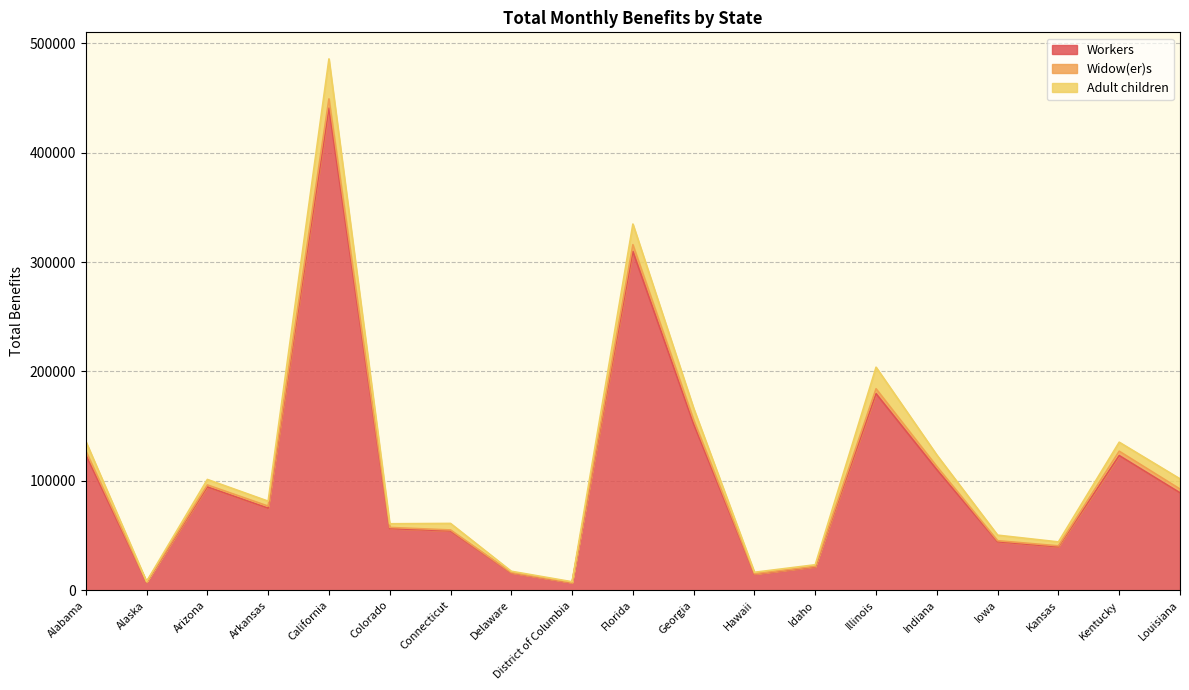

What is the maximum value shown in the chart?

440736